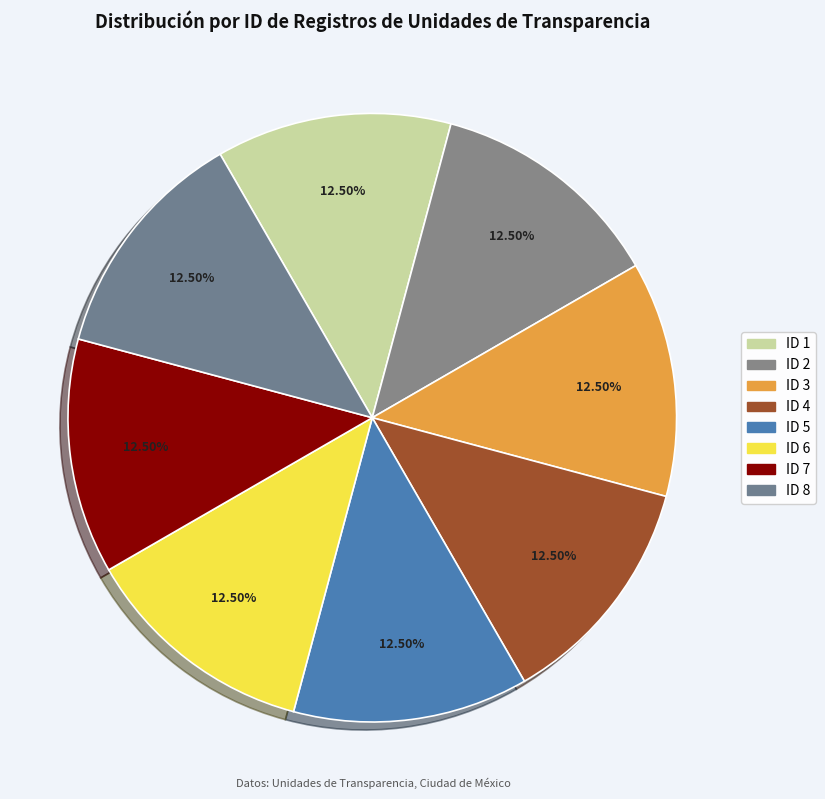

How many slices are in this pie chart?

8